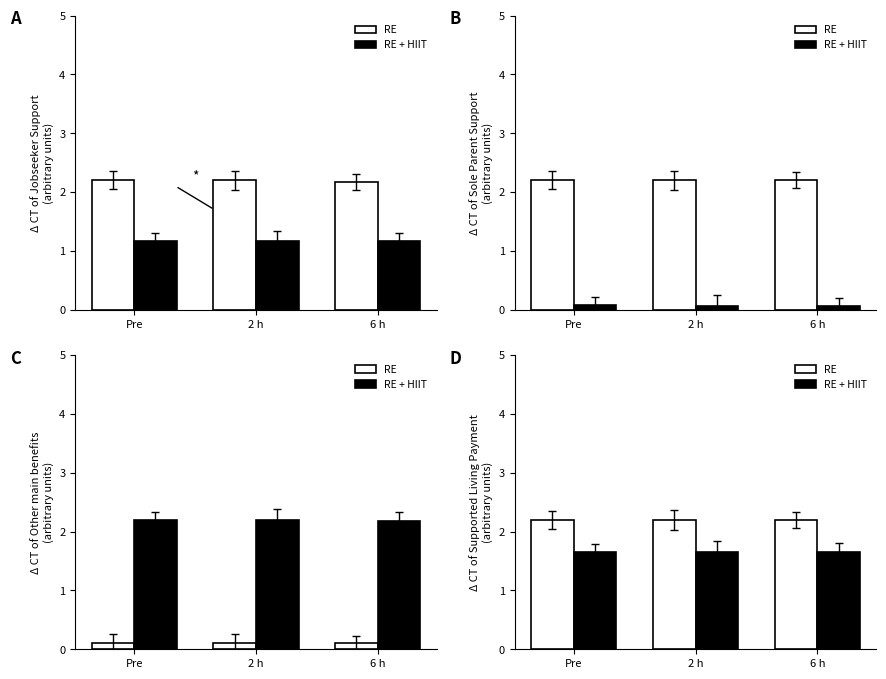

List the labels in order of RE value, largest first.

Pre, 2 h, 6 h